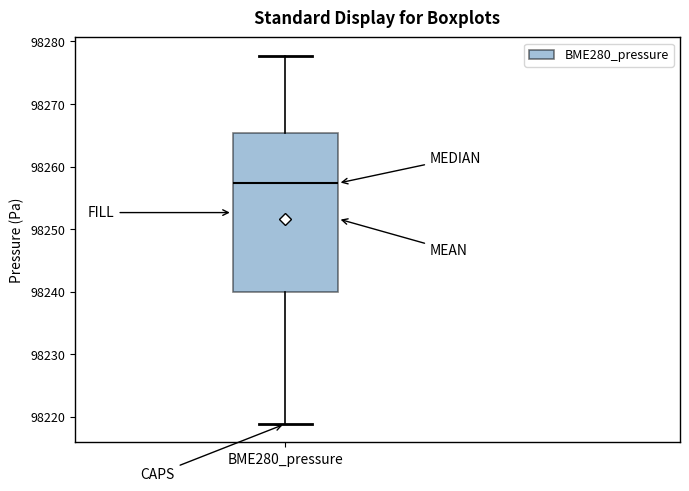

Where does the median line of the box for BME280_pressure sit on the y-axis? The values are not printed on the chart, so give them approximately, as read against the axis.

98257